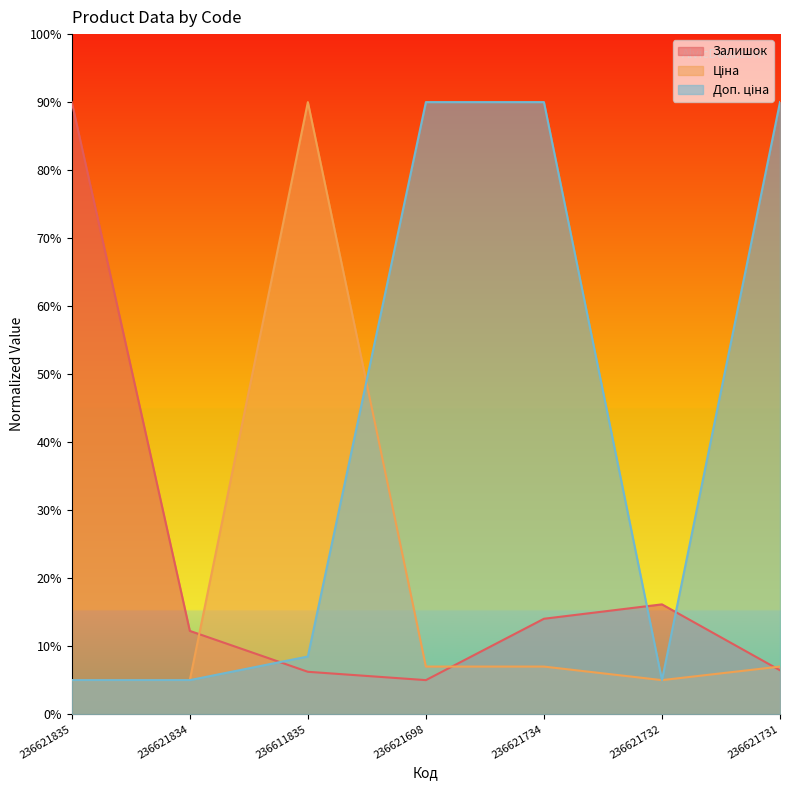

At how many categories does at least one series exceed 72?

5